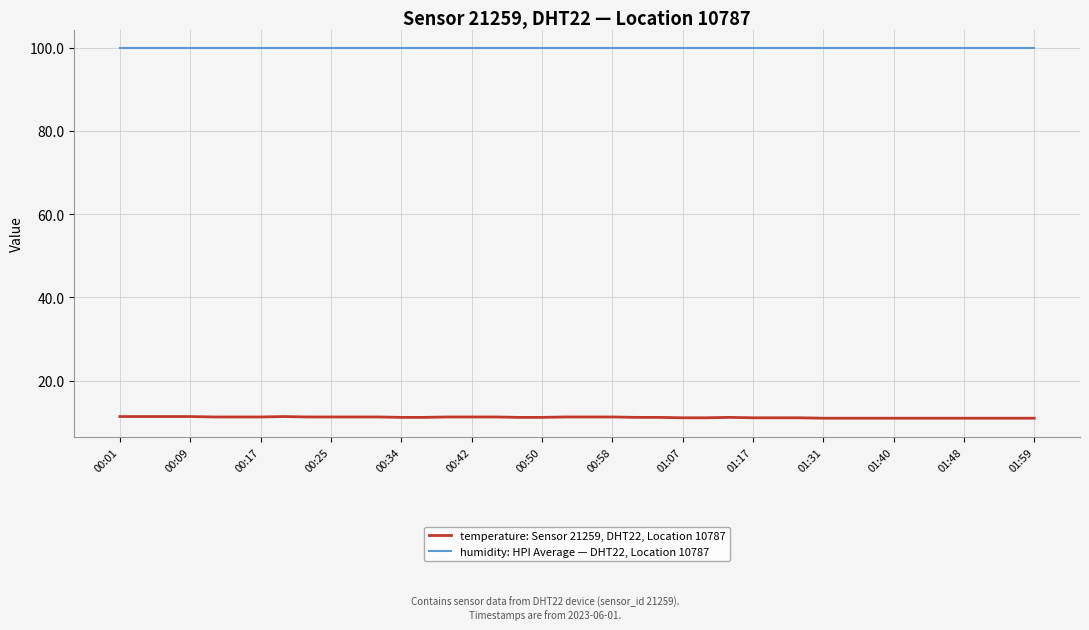

What is the lowest value of the humidity: HPI Average — DHT22, Location 10787 series?

99.9